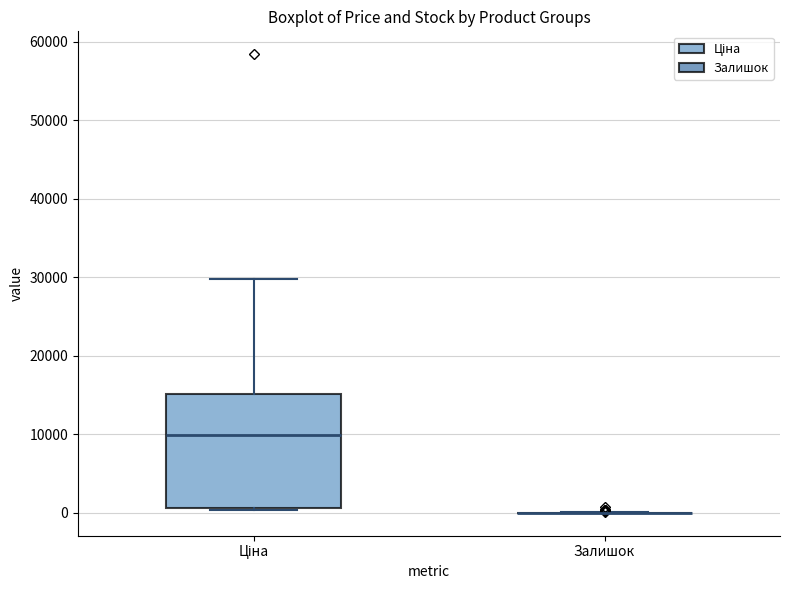

Which box is the tallest, from its lower edge to its upper edge?

Ціна